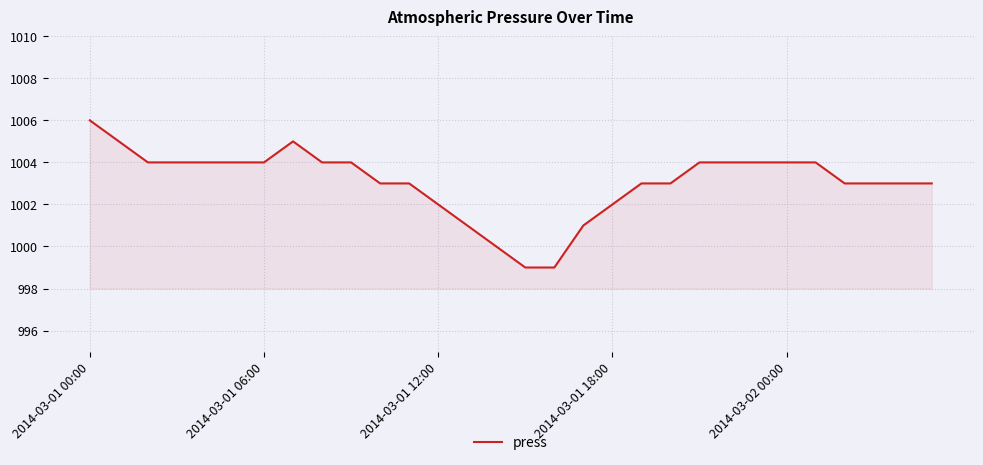

What is the minimum value shown in the chart?

999